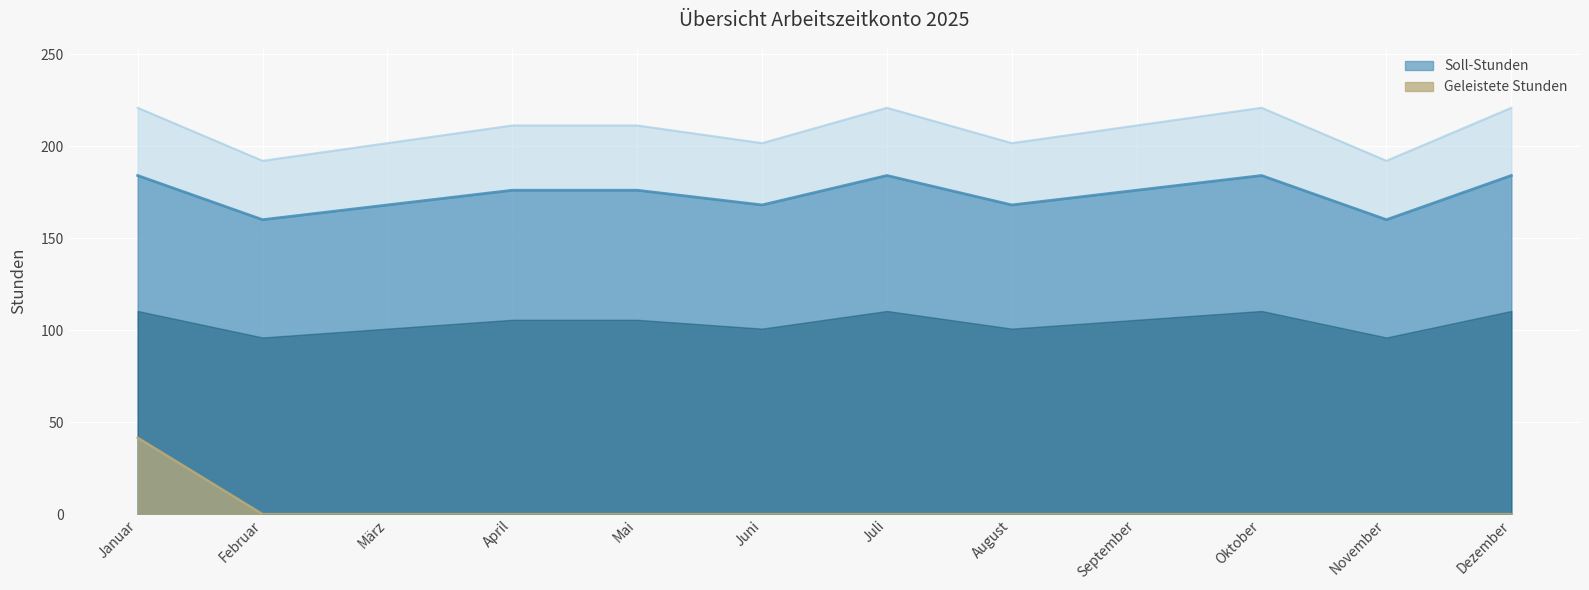

List the series in order of their overall mean, lowest first.

Geleistete Stunden, Soll-Stunden